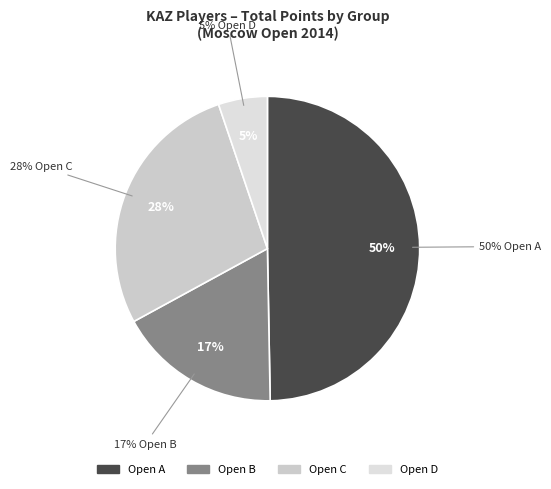

Is there a majority slice in this chart?

No